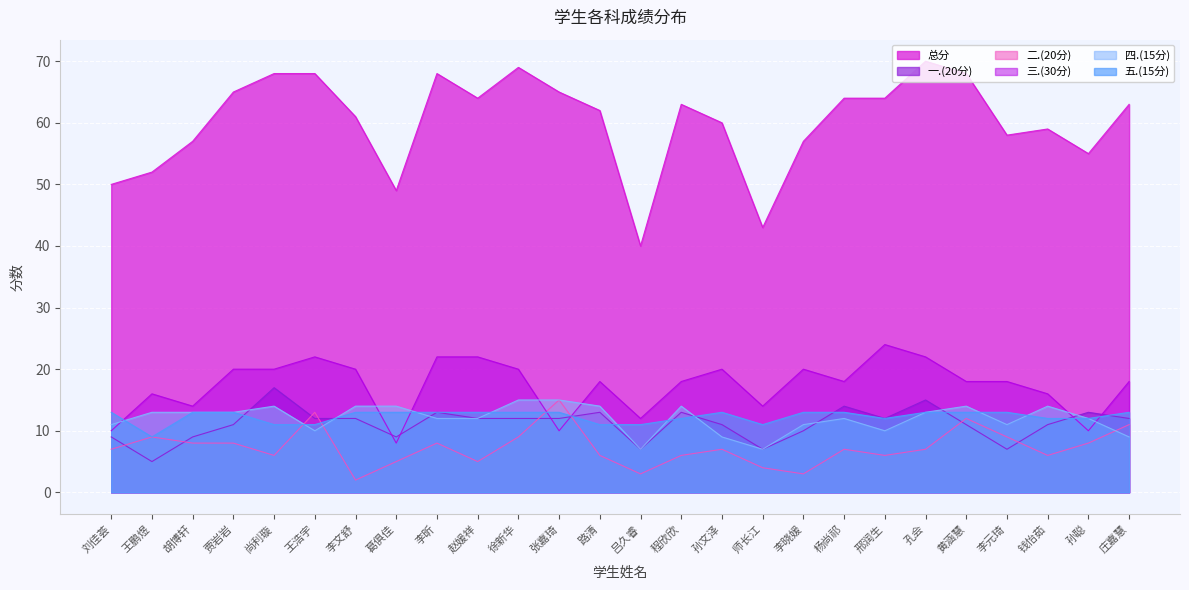

Rank the series at 庄嘉慧 from lowest to highest value.

四.(15分), 二.(20分), 一.(20分), 五.(15分), 三.(30分), 总分